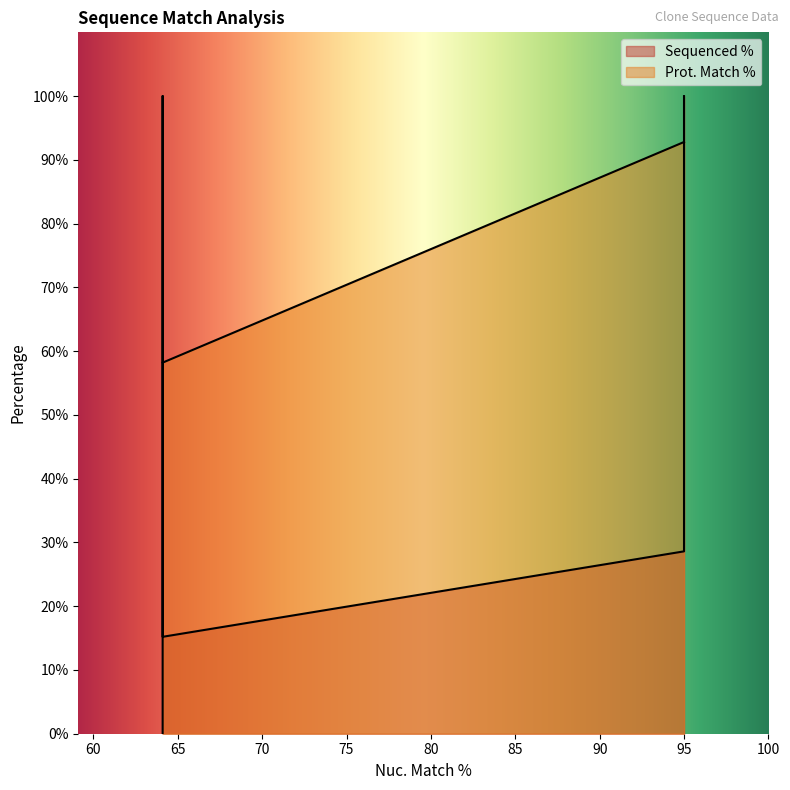

True or false: Prot. Match % has a value of 81.3 at 64.1.

False